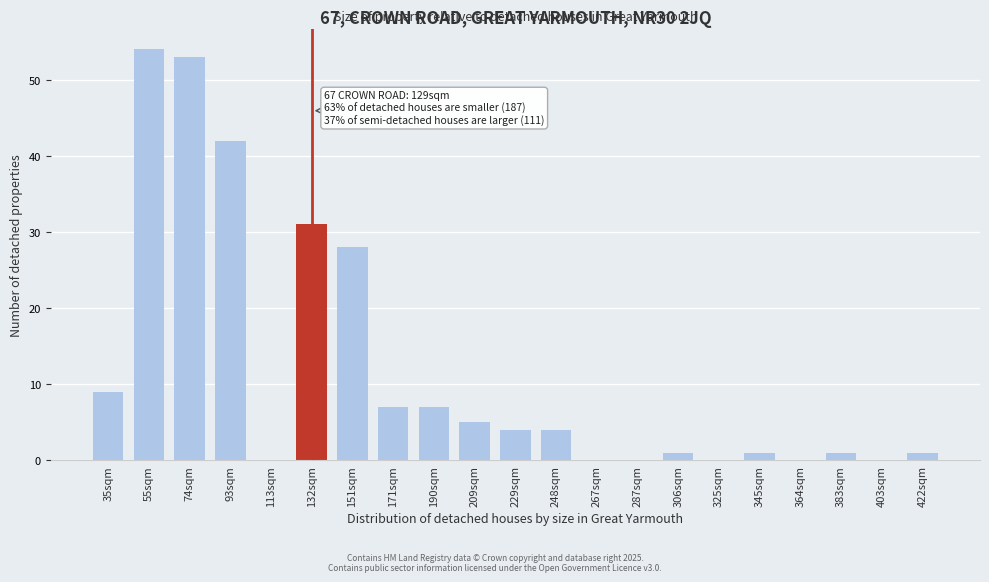

Reading left to right, extract all data points from this chart.

35sqm=9	55sqm=54	74sqm=53	93sqm=42	113sqm=0	132sqm=31	151sqm=28	171sqm=7	190sqm=7	209sqm=5	229sqm=4	248sqm=4	267sqm=0	287sqm=0	306sqm=1	325sqm=0	345sqm=1	364sqm=0	383sqm=1	403sqm=0	422sqm=1